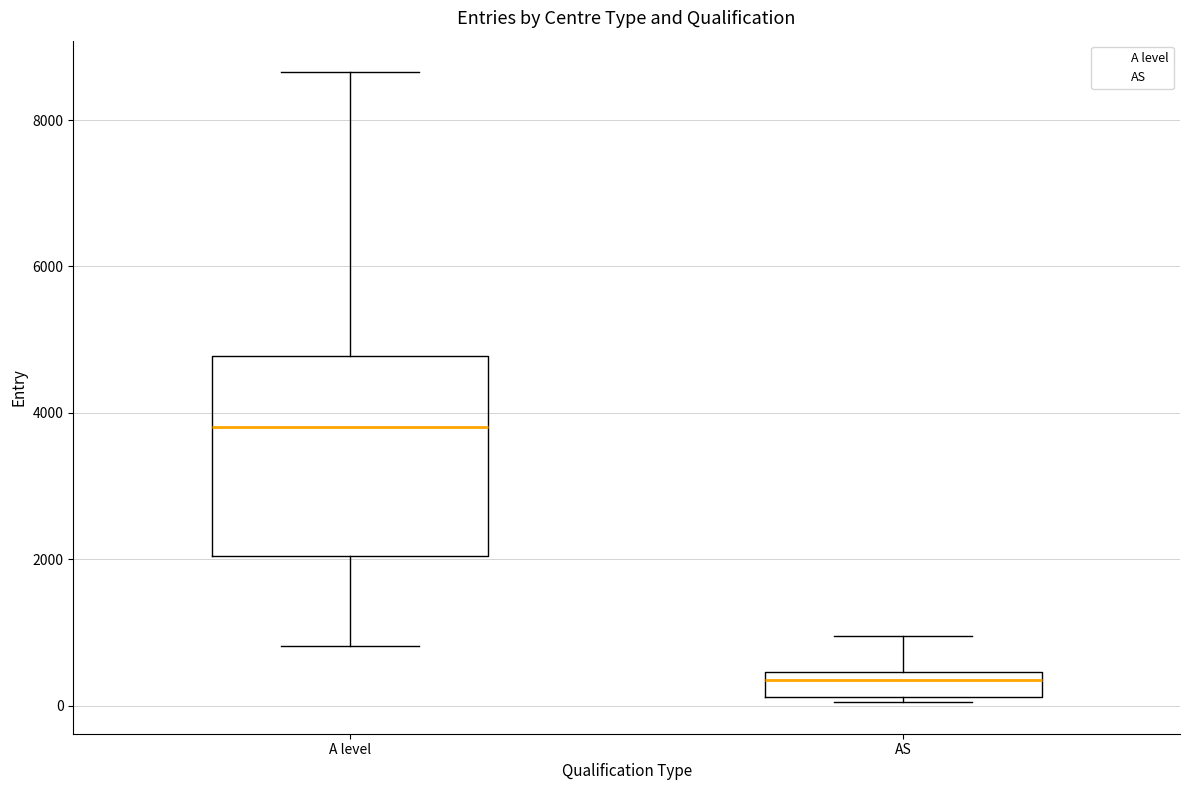

Reading left to right, read every box against the y-axis: the position of its median line, the range the box covers, and the ends of its whiskers. The values are not printed on the chart, so give them approximately, as read against the axis.

A level: median 3800, box 2000 to 4800, whiskers 800 to 8600
AS: median 400 (just below the box's upper edge), box 200 to 400, whiskers 0 to 1000